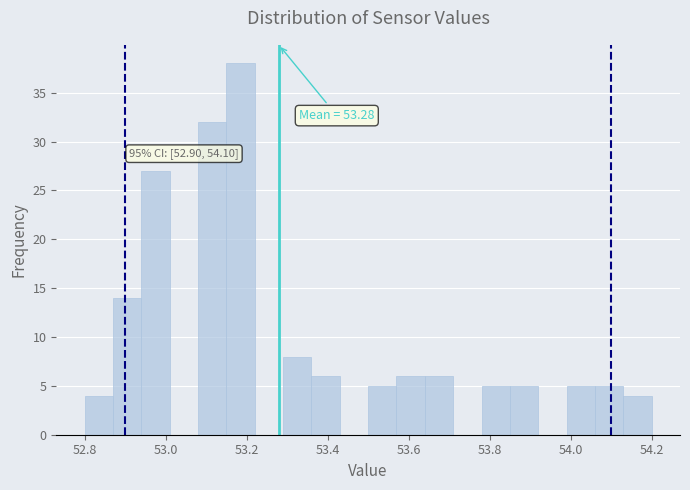

Around what value on the x-axis is the tallest bar? Give the approximate position of its centre, as read against the axis.

53.18